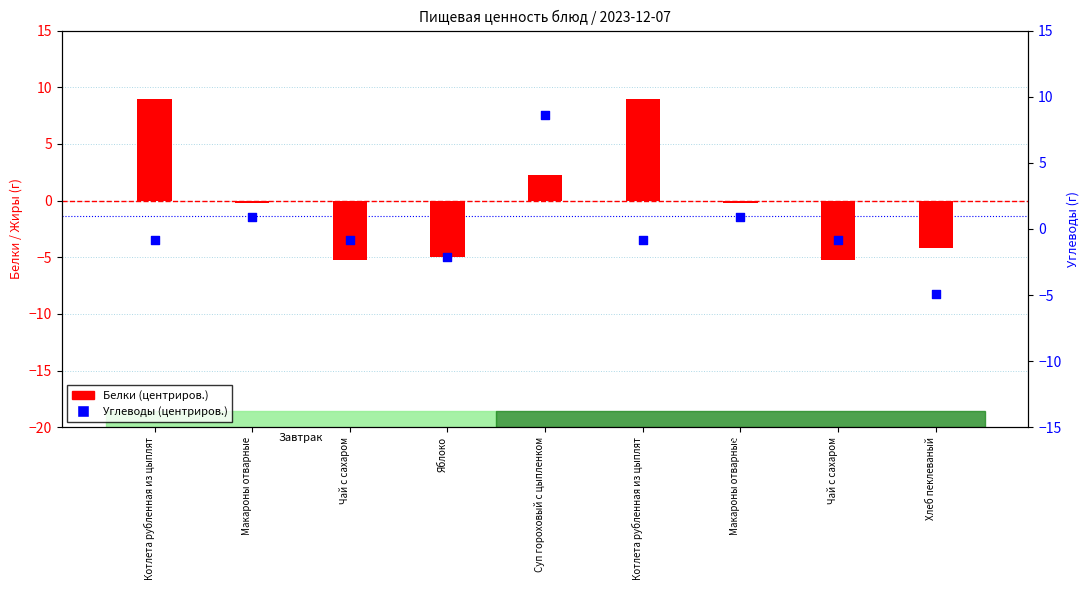

At how many categories does at least one series exceed -3?

8